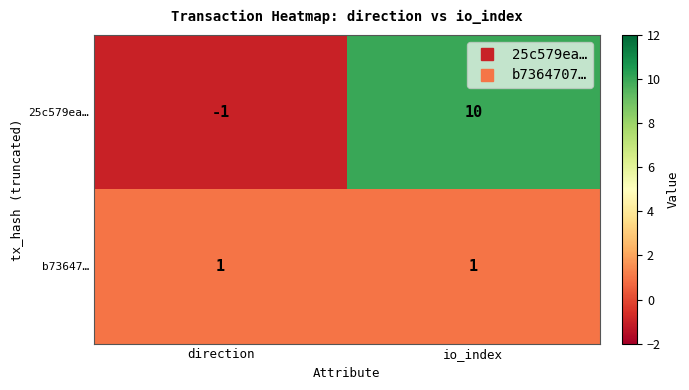

List the series in order of their peak value, lowest first.

b73647…, 25c579ea…